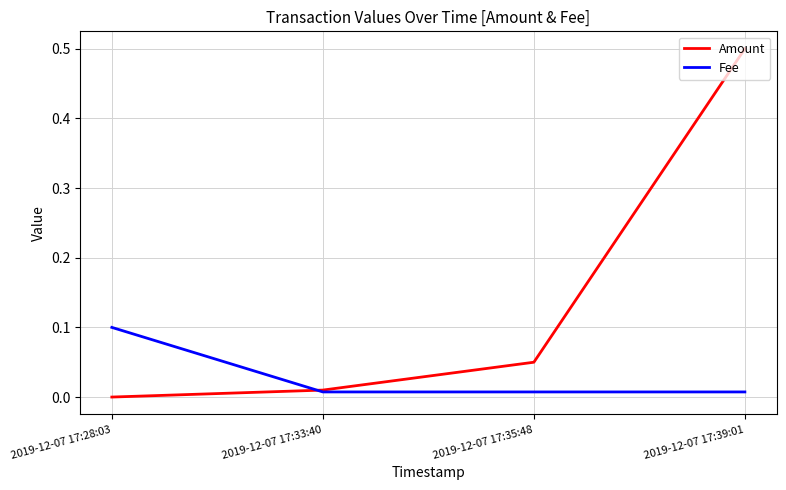

Which series changed the most between 2019-12-07 17:28:03 and 2019-12-07 17:39:01?

Amount